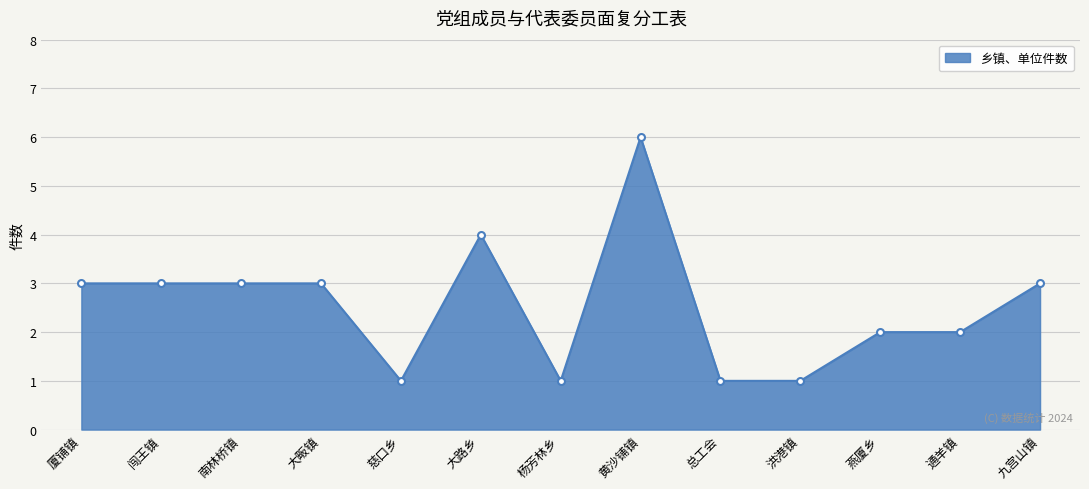

Between 燕厦乡 and 南林桥镇, which is larger?

南林桥镇